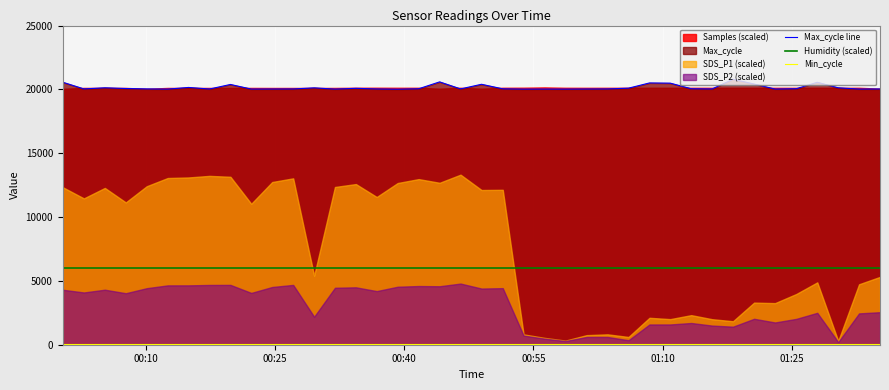

True or false: Min_cycle and Humidity (scaled) intersect in this chart.

False